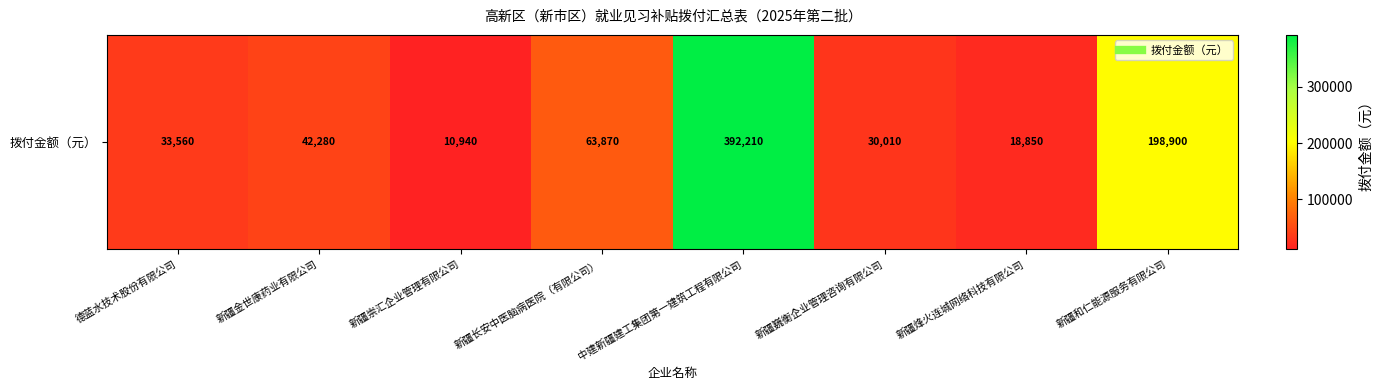

Which label corresponds to the smallest value in the chart?

新疆崇汇企业管理有限公司